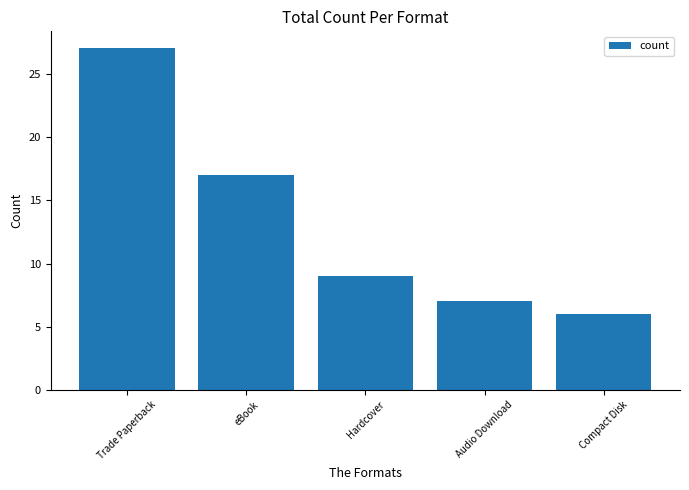

What is the difference between the second highest and second lowest values?

10